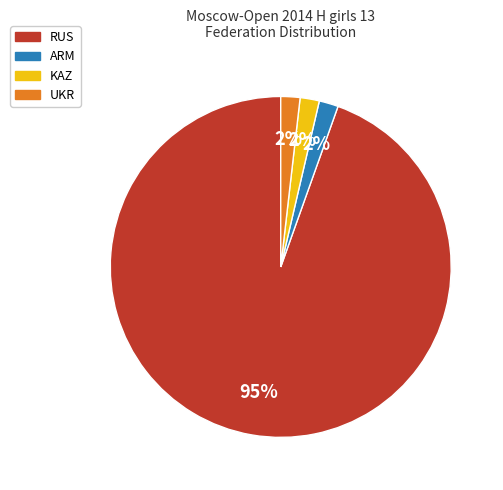

Which has a higher value, UKR or RUS?

RUS